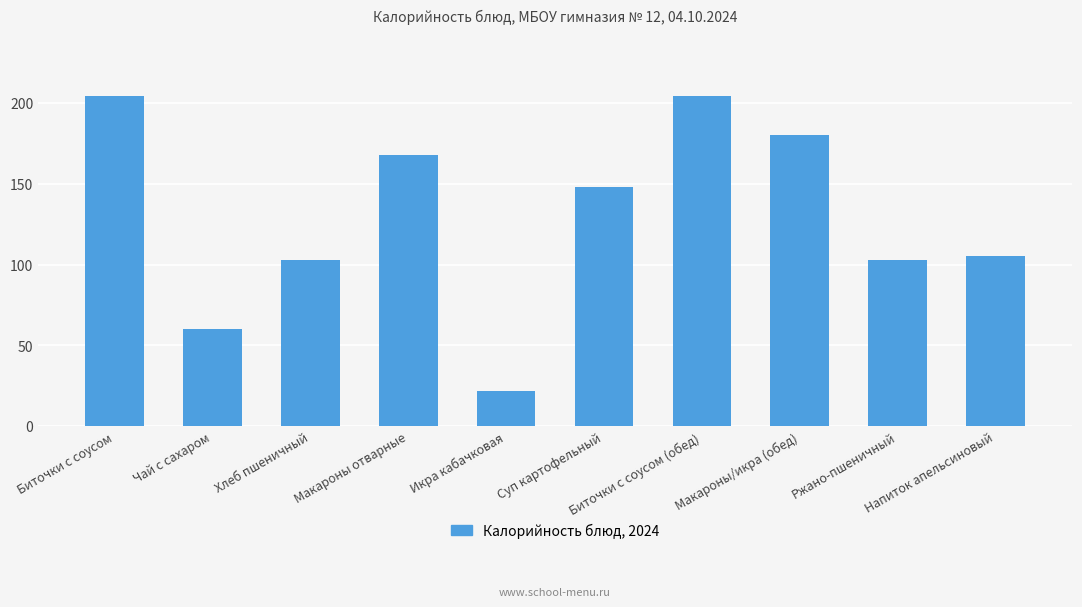

The value at Икра кабачковая is 22. True or false?

True